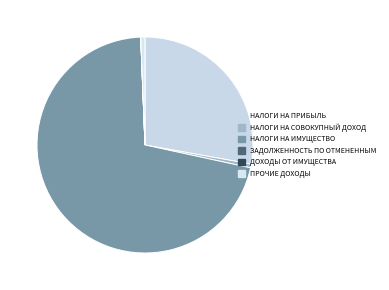

True or false: ПРОЧИЕ ДОХОДЫ accounts for 1% of the total.

True